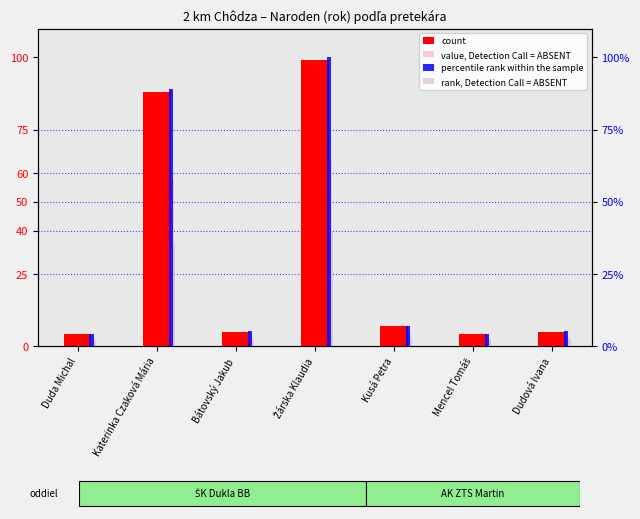

What is the total value across all series at Duda Michal?

12.2